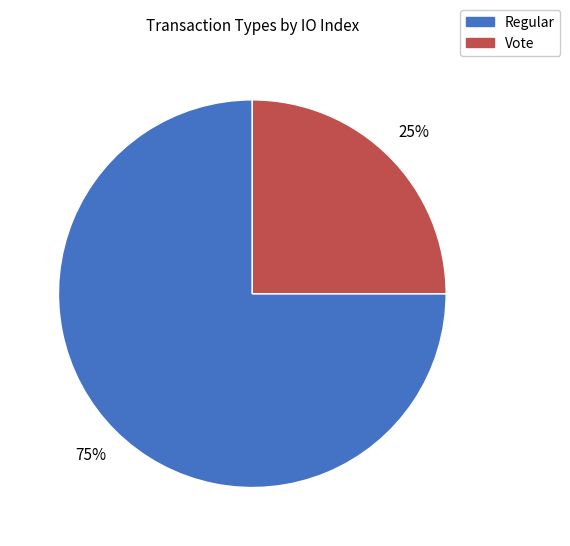

What is the smallest slice in the pie chart?

Vote